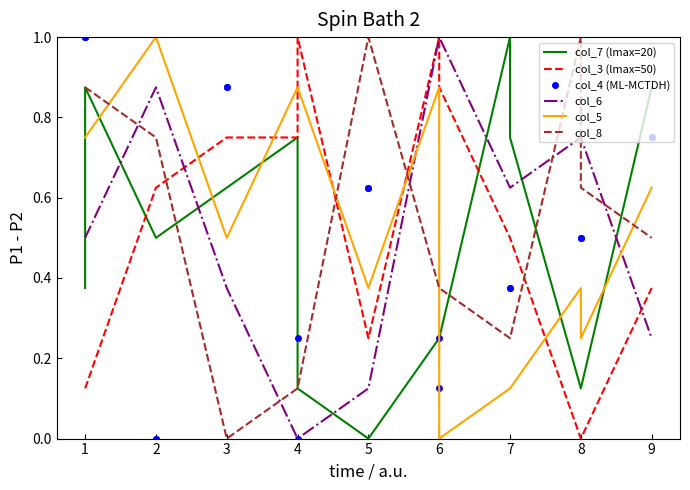

How many col_7 (lmax=20) values are between 0 and 1?

19